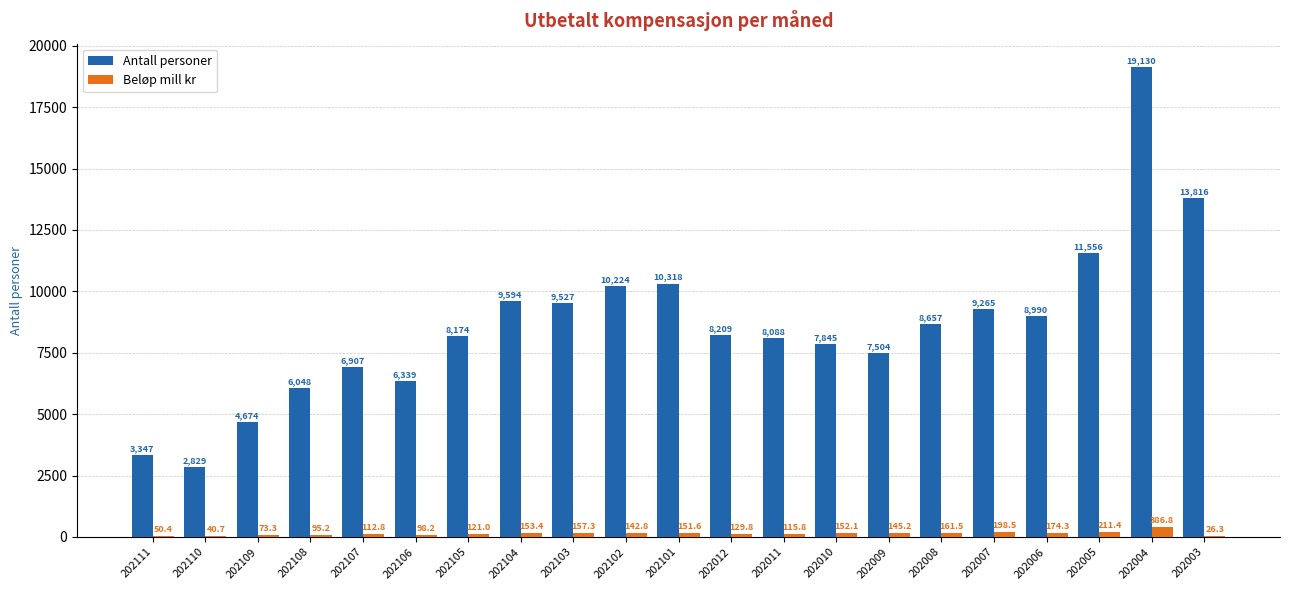

The Antall personer series shows 12184.1 at 202011. True or false?

False